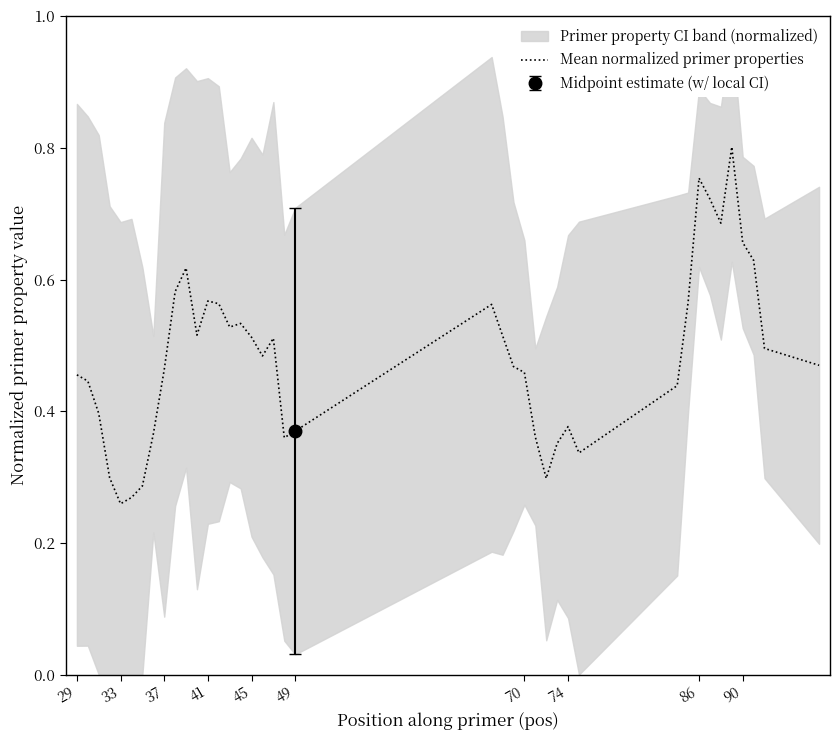

True or false: Mean normalized primer properties has a value of 0.7 at 29.

False